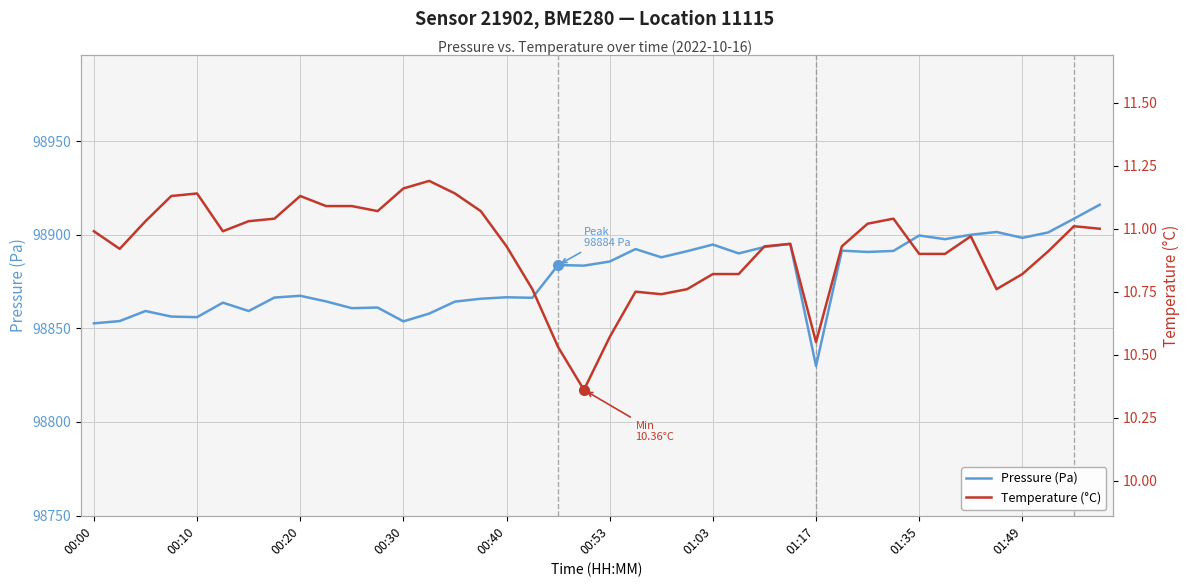

What is the lowest value of the Pressure (Pa) series?

98829.9